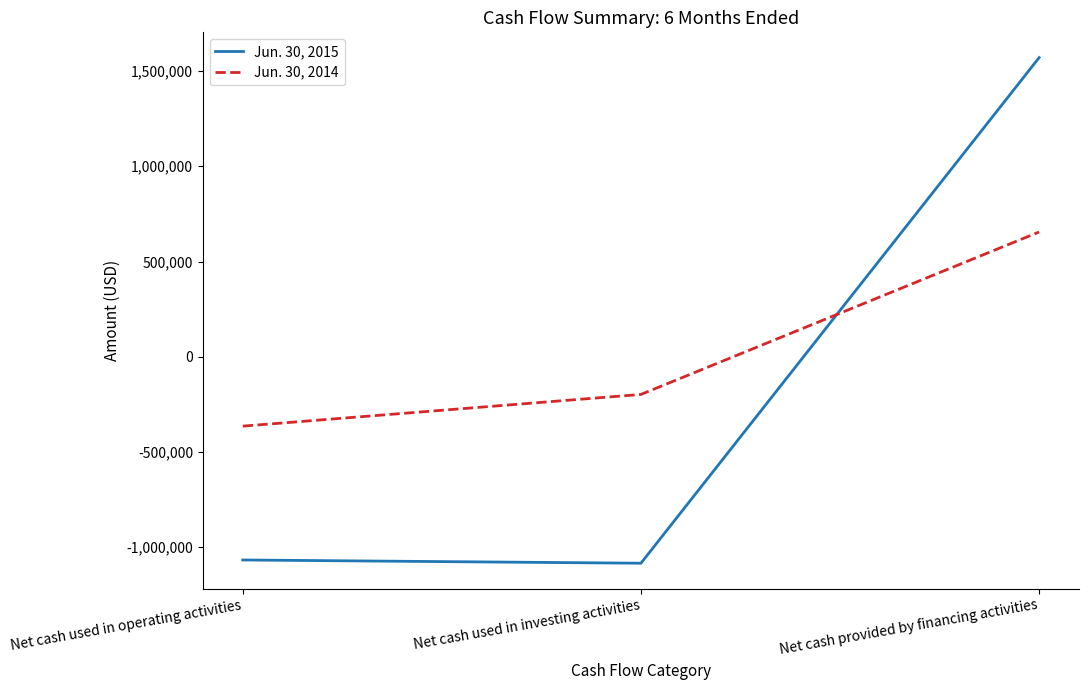

What is the difference between the highest and lowest values at Net cash provided by financing activities?

915672